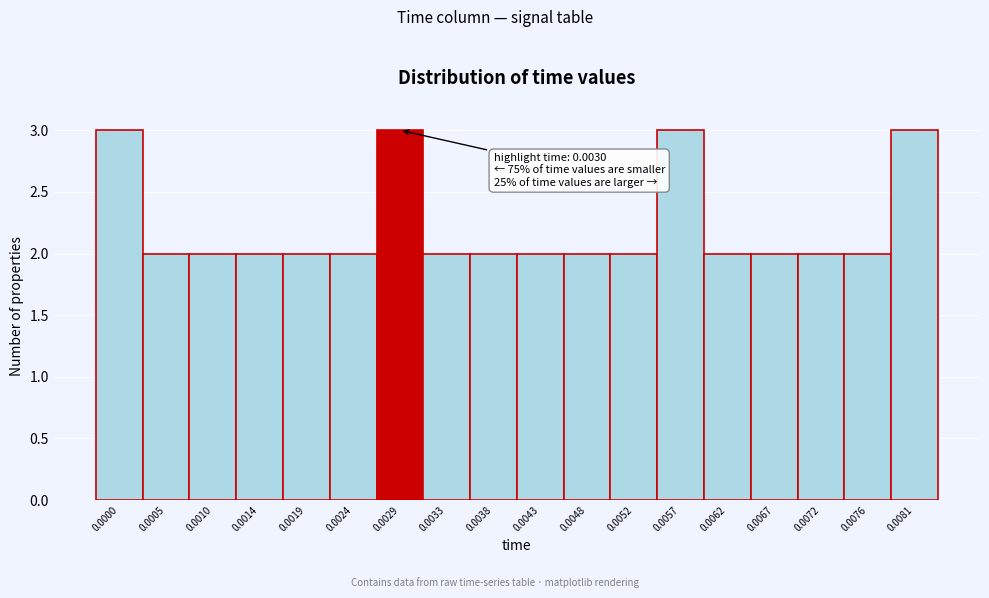

Reading left to right, what are all the values shown in this chart?

0.0000=3	0.0005=2	0.0010=2	0.0014=2	0.0019=2	0.0024=2	0.0029=3	0.0033=2	0.0038=2	0.0043=2	0.0048=2	0.0052=2	0.0057=3	0.0062=2	0.0067=2	0.0072=2	0.0076=2	0.0081=3